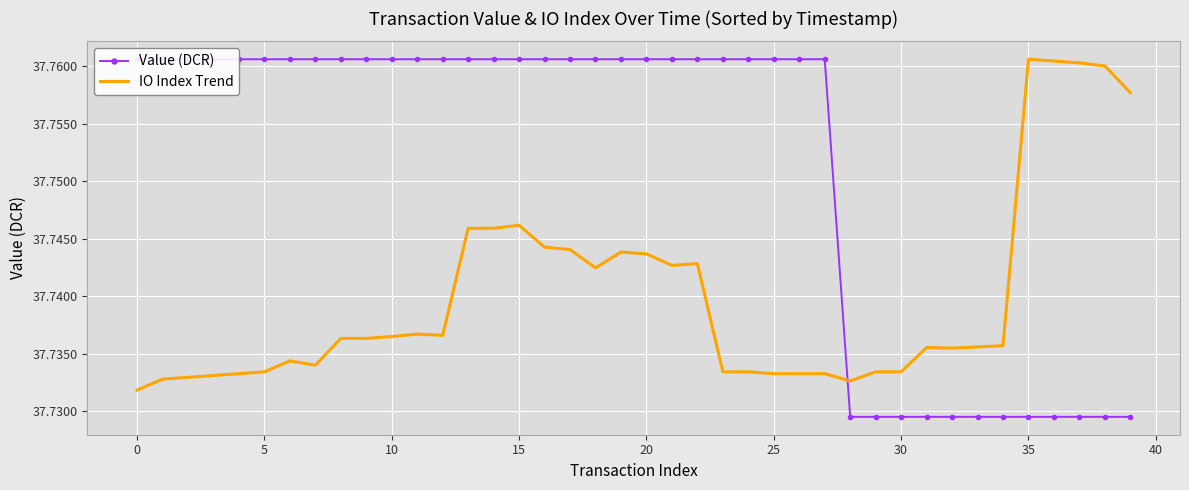

What is the value of the Value (DCR) point at the 7th from the left?

37.8